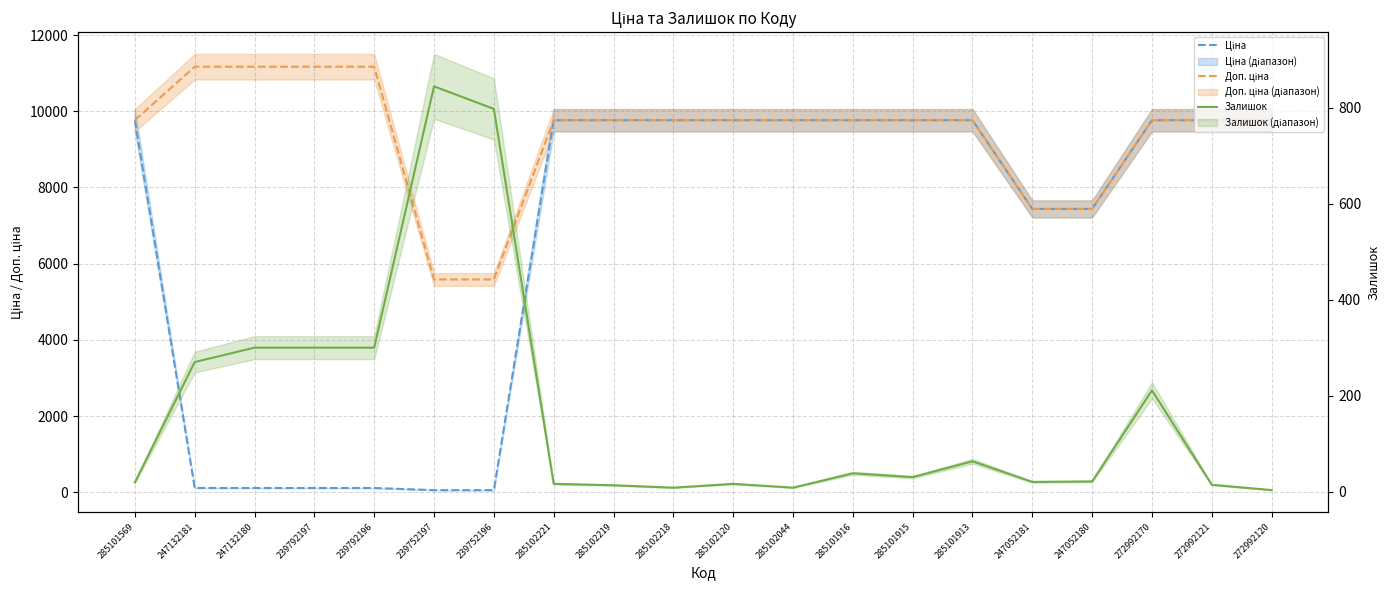

Reading left to right, what are all the values shown in this chart?

Ціна: 285101569=9764.4	247132181=111.7	247132180=111.7	239792197=111.7	239792196=111.7	239752197=55.9	239752196=55.9	285102221=9764.4	285102219=9764.4	285102218=9764.4	285102120=9764.4	285102044=9764.4	285101916=9764.4	285101915=9764.4	285101913=9764.4	247052181=7436.2	247052180=7436.2	272992170=9764.4	272992121=9764.4	272992120=9764.4
Доп. ціна: 285101569=9764.4	247132181=11169.0	247132180=11169.0	239792197=11169.0	239792196=11169.0	239752197=5585.0	239752196=5585.0	285102221=9764.4	285102219=9764.4	285102218=9764.4	285102120=9764.4	285102044=9764.4	285101916=9764.4	285101915=9764.4	285101913=9764.4	247052181=7436.2	247052180=7436.2	272992170=9764.4	272992121=9764.4	272992120=9764.4
Залишок: 285101569=19.0	247132181=270.0	247132180=300.0	239792197=300.0	239792196=300.0	239752197=845.0	239752196=798.0	285102221=16.0	285102219=13.0	285102218=8.0	285102120=16.0	285102044=8.0	285101916=38.0	285101915=30.0	285101913=63.0	247052181=20.0	247052180=21.0	272992170=211.0	272992121=14.0	272992120=3.0